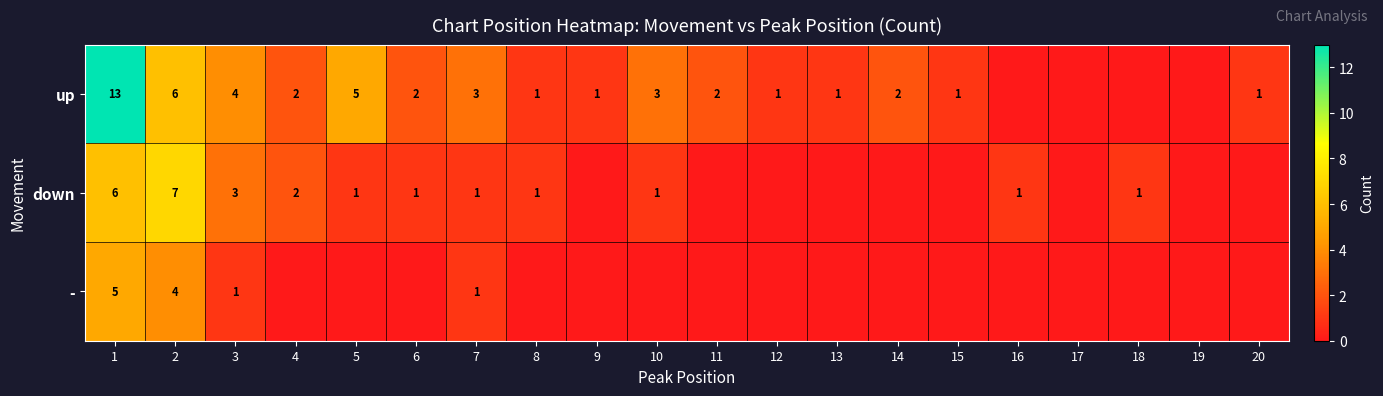

Rank the series at 1 from lowest to highest value.

-, down, up